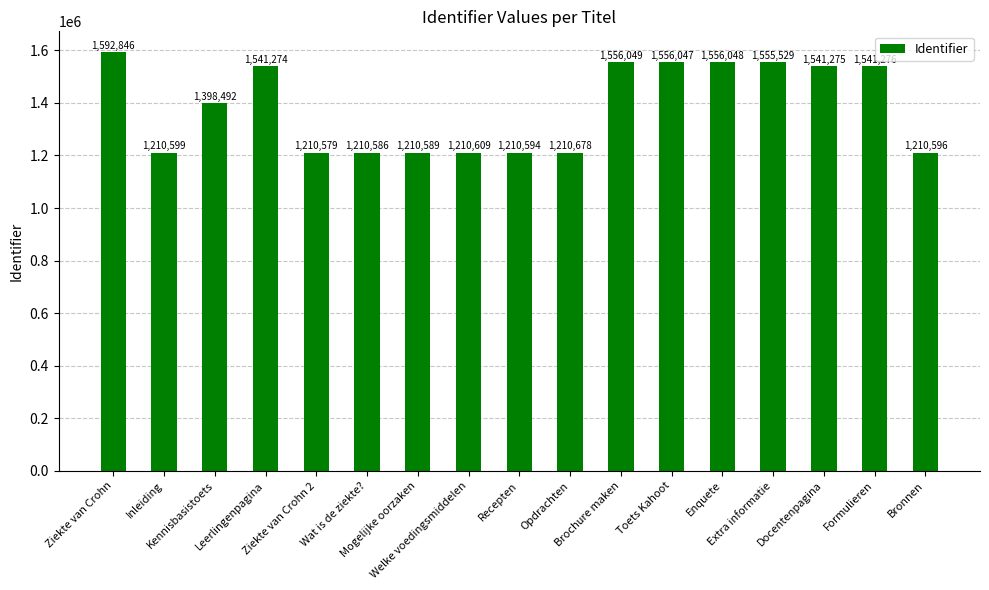

How many categories are shown in the chart?

17